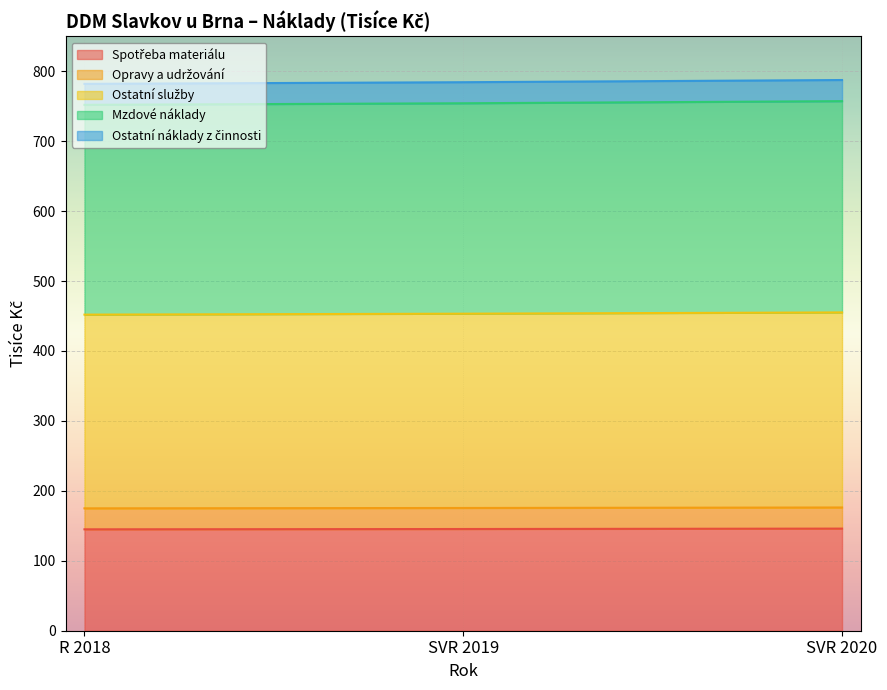

Read the Spotřeba materiálu value at R 2018.

145.0